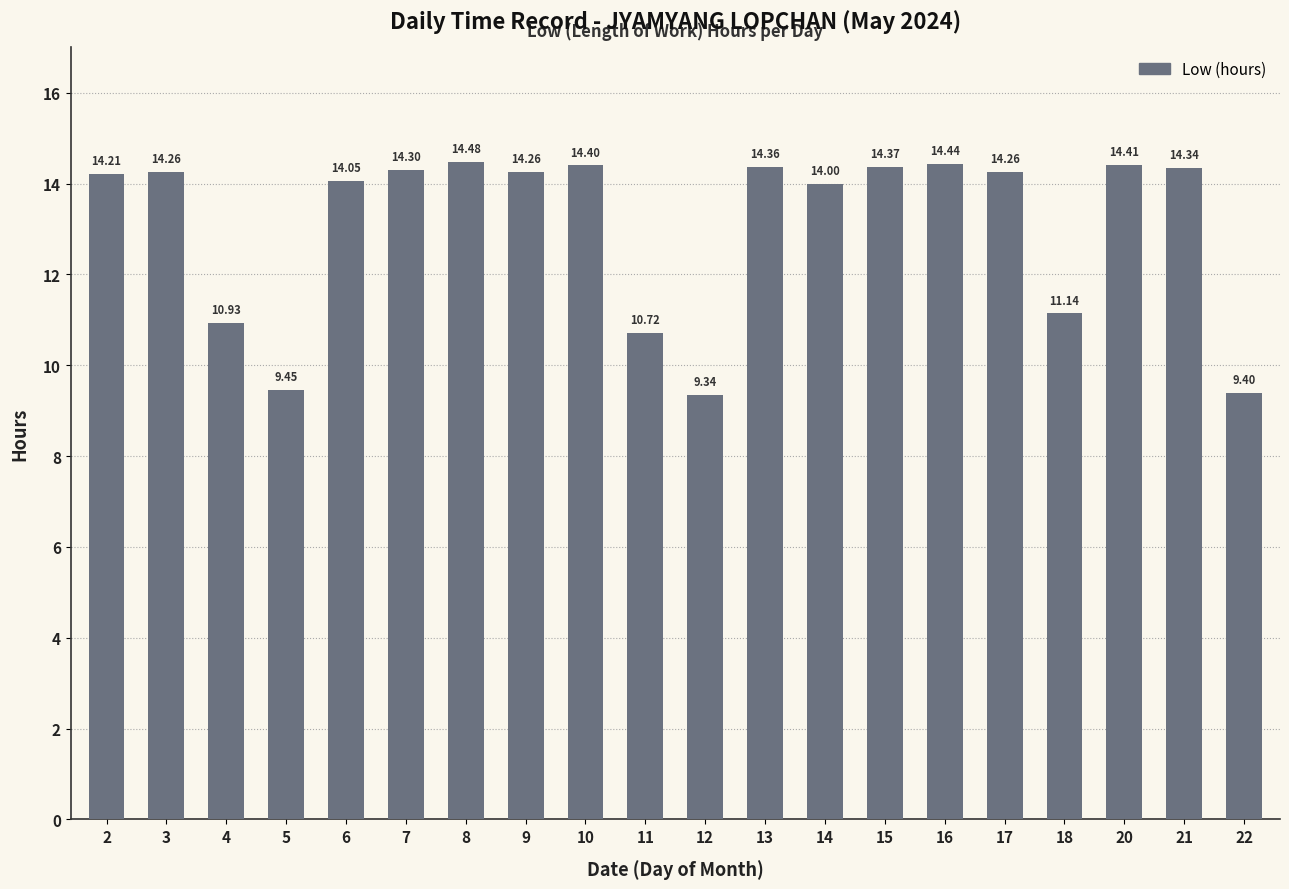

How many data points does each series have?

20